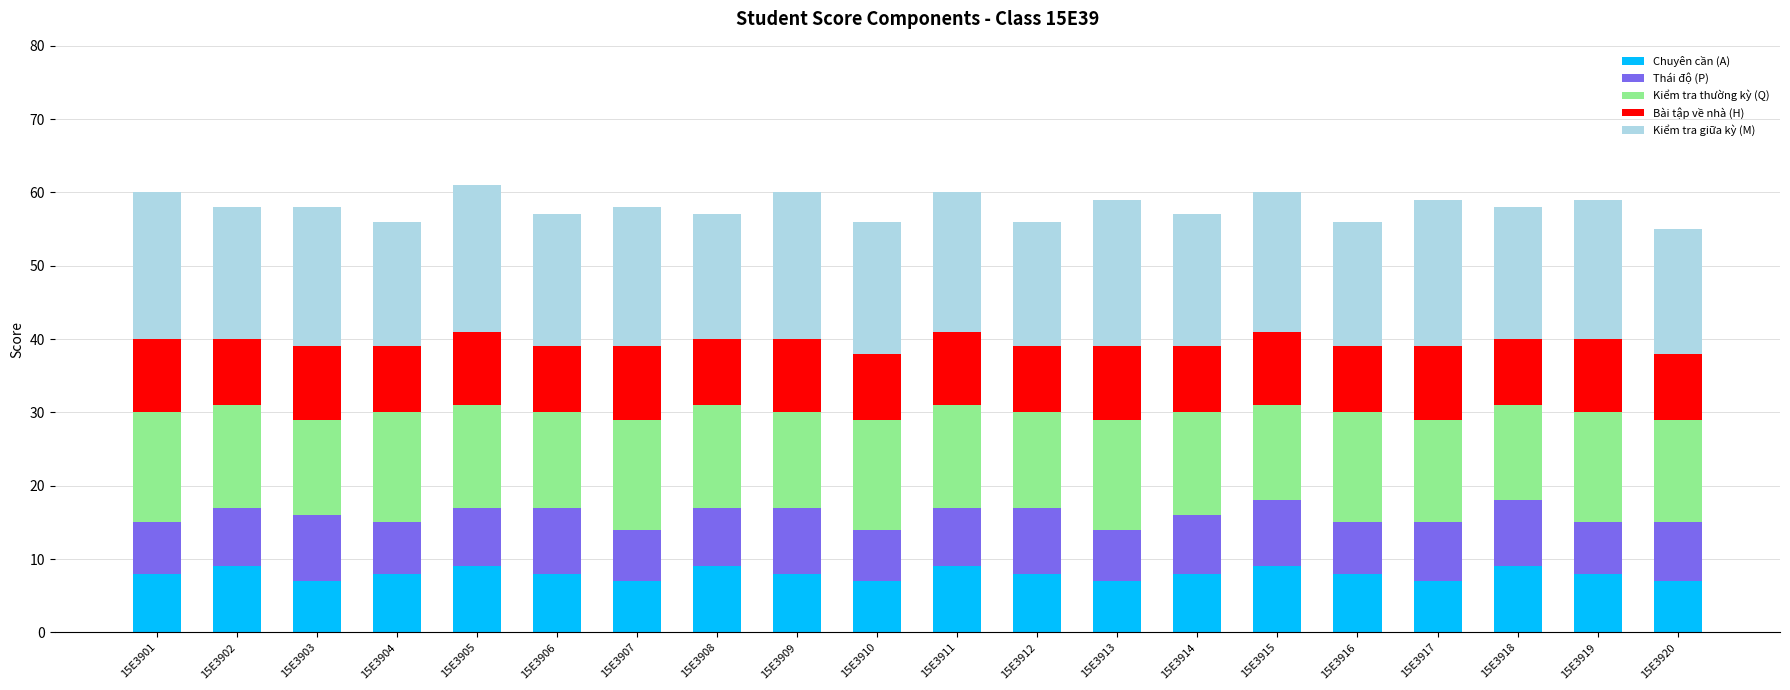

How many series are shown in this chart?

5